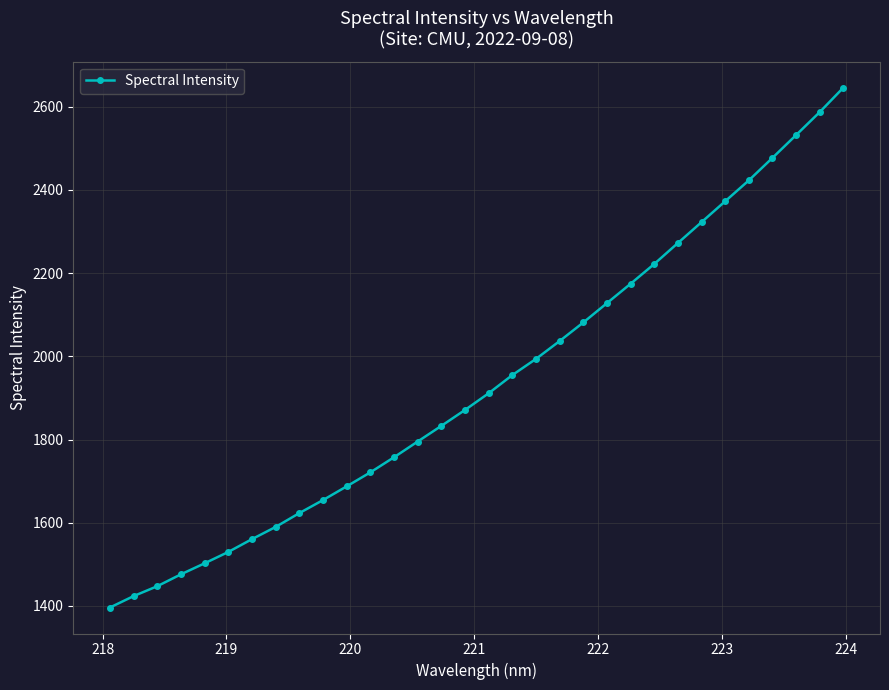

What is the difference between the second highest and second lowest values?

1163.4